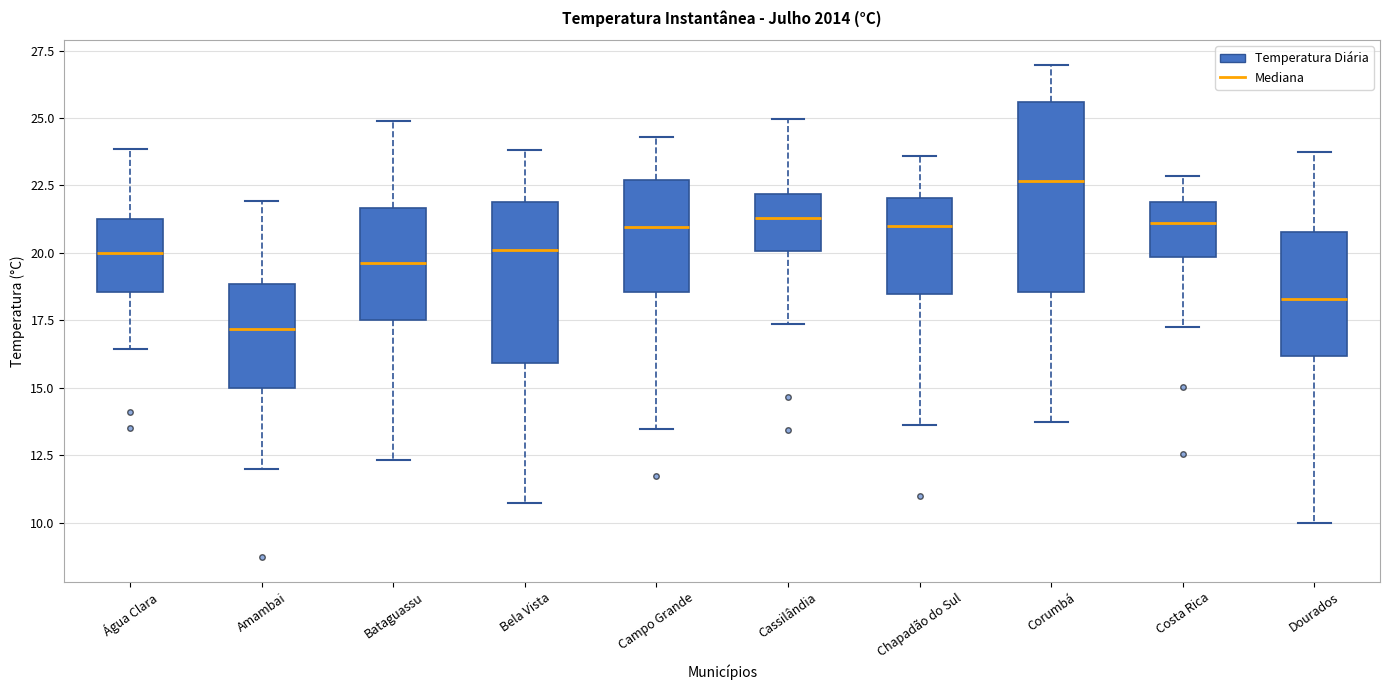

Which box is the tallest, from its lower edge to its upper edge?

Corumbá